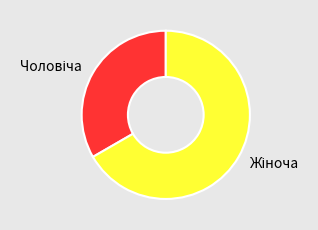

Is there any slice that represents more than half of the pie?

Yes